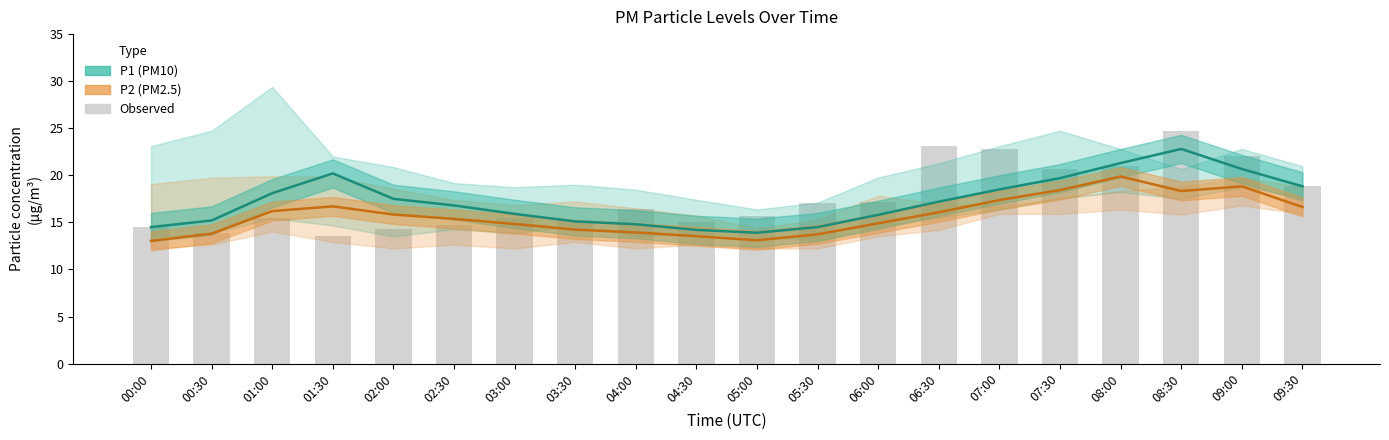

Which series changed the most between 07:00 and 08:00?

P1 (PM10)